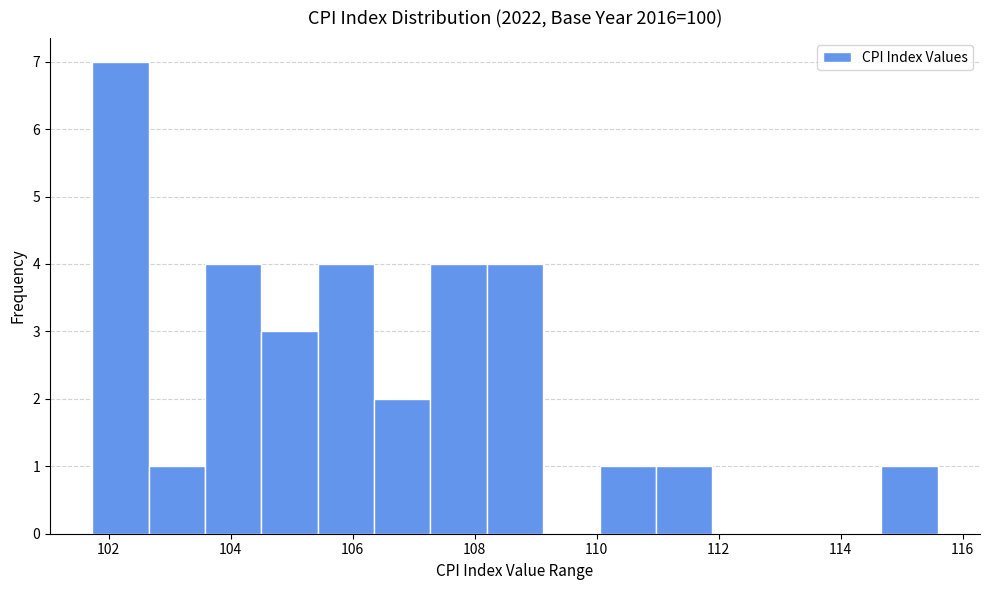

Reading left to right, transcribe this chart: for each bar, give the range it covers on the x-axis and its height. Neither the bar edges nor the heights are printed on the chart, so give them approximately, as read against the axes.

101.8 to 102.6: 7
102.6 to 103.6: 1
103.6 to 104.6: 4
104.6 to 105.4: 3
105.4 to 106.4: 4
106.4 to 107.2: 2
107.2 to 108.2: 4
108.2 to 109.2: 4
109.2 to 110.0: 0
110.0 to 111.0: 1
111.0 to 111.8: 1
111.8 to 112.8: 0
112.8 to 113.8: 0
113.8 to 114.6: 0
114.6 to 115.6: 1